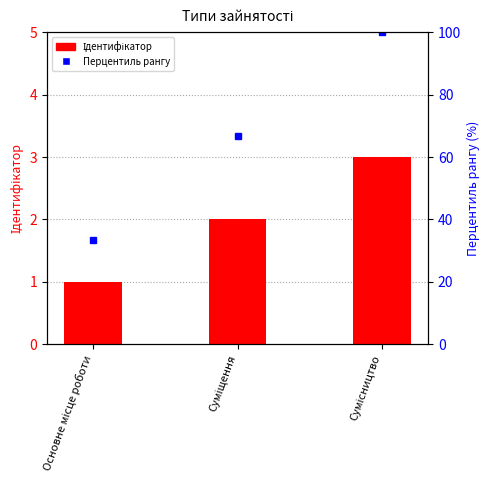

Between Основне місце роботи and Суміщення, which series saw the biggest shift?

Перцентиль рангу